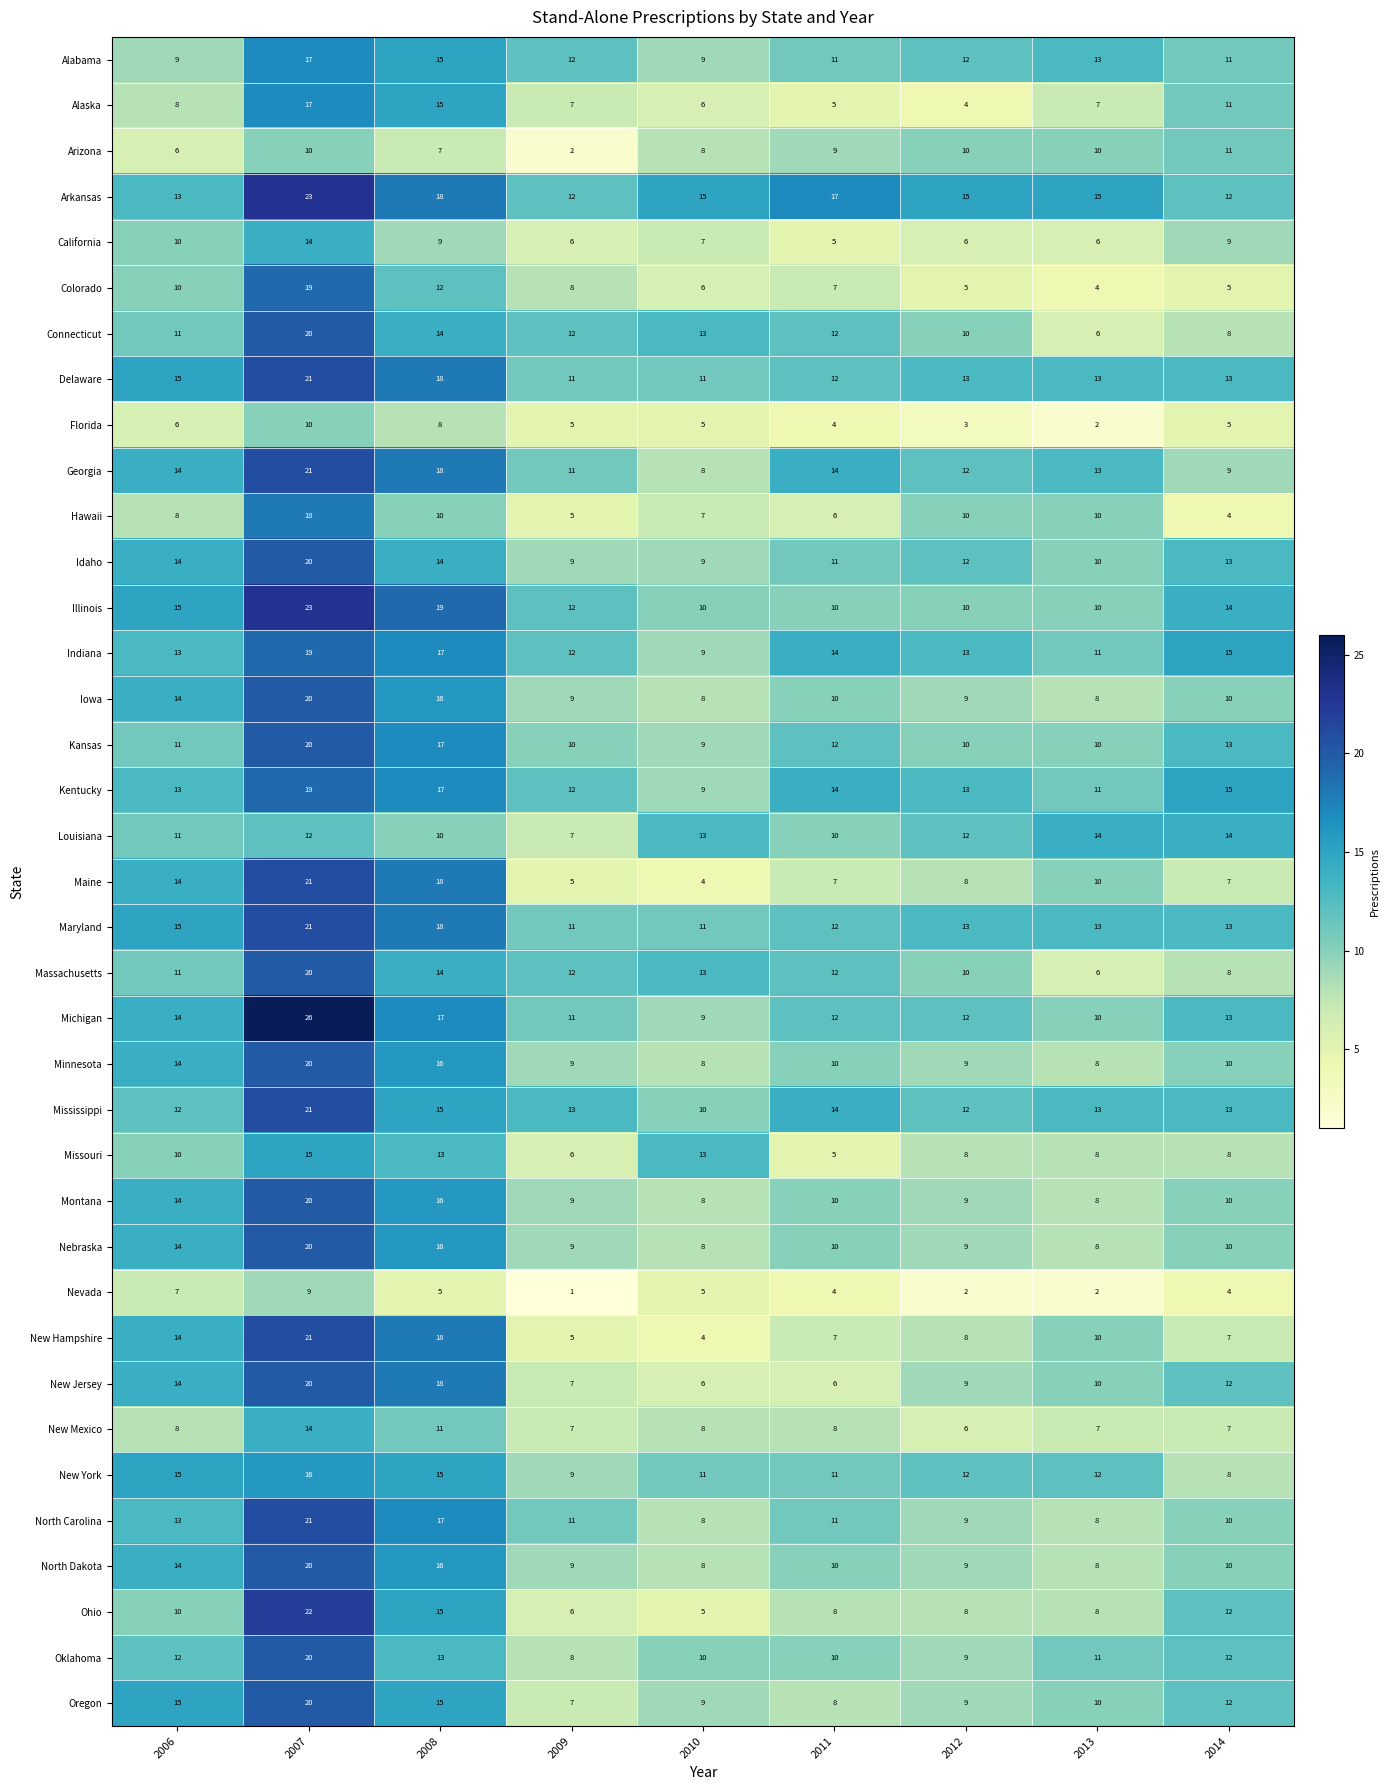

Read the Florida value at 2007.

10